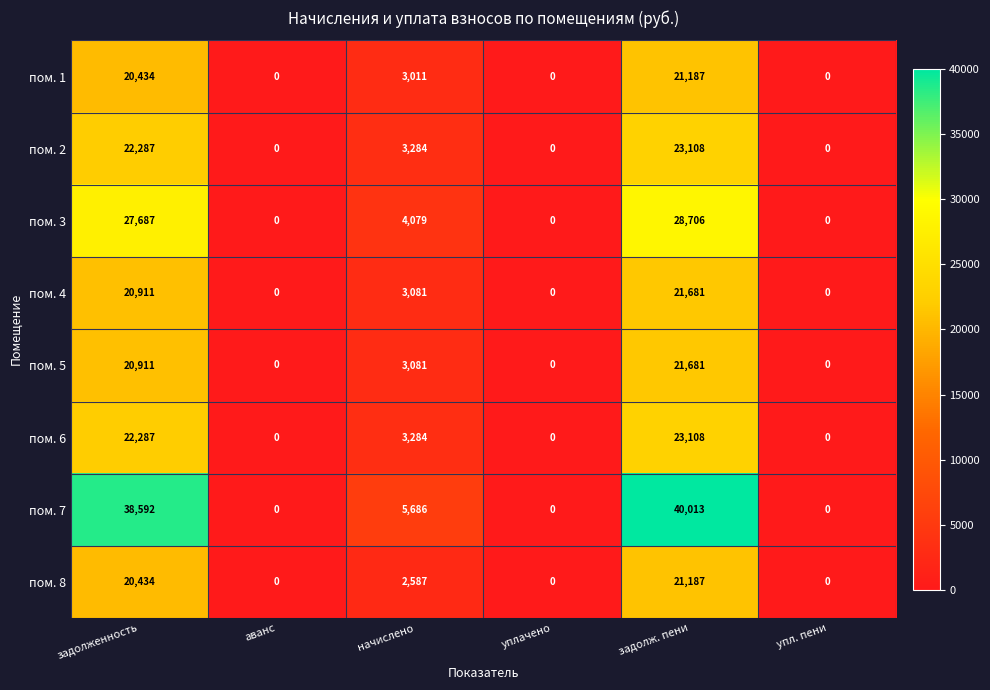

What is the difference between the пом. 8 values at задолженность and задолж. пени?

753